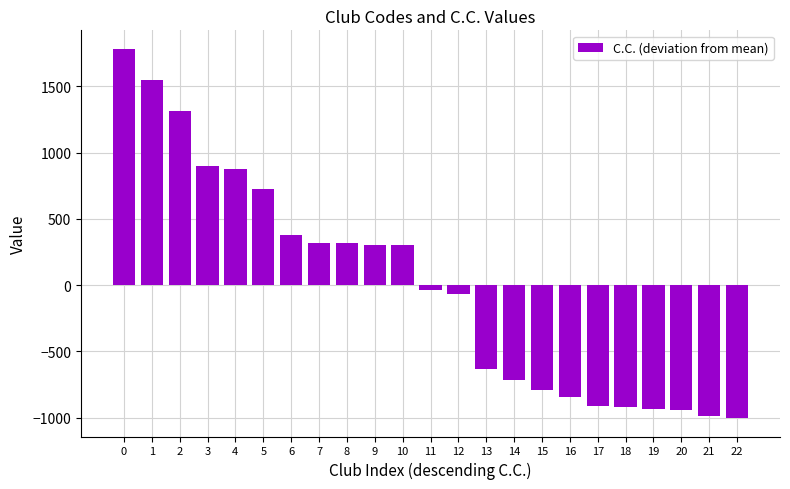

What is the sum of the values at 9 and 18?

-615.7